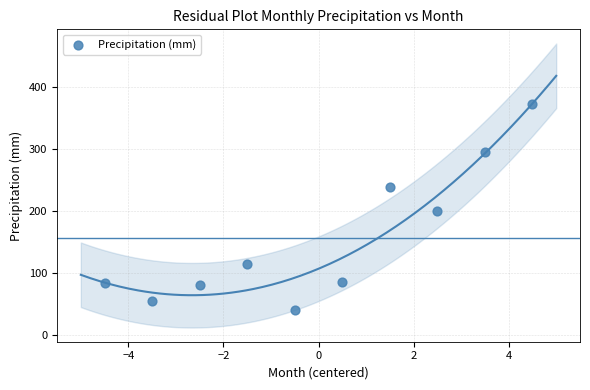

What is the average Y value?

156.3